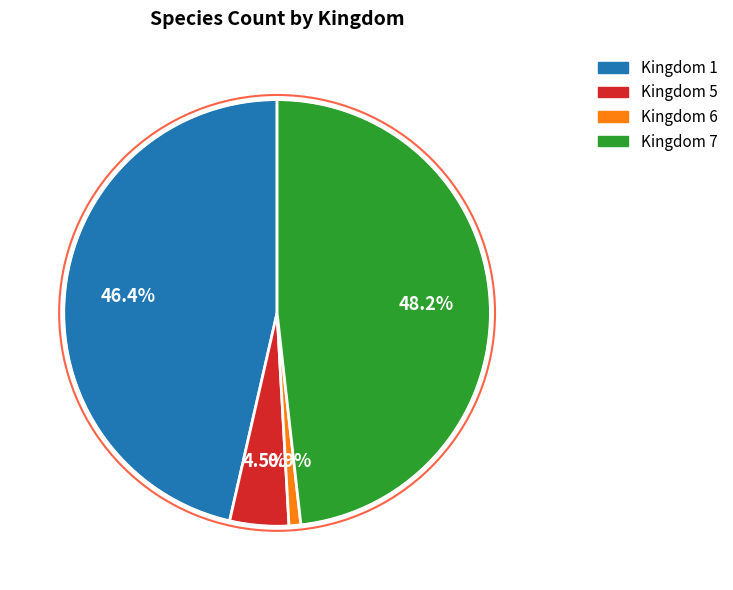

Is there any slice that represents more than half of the pie?

No